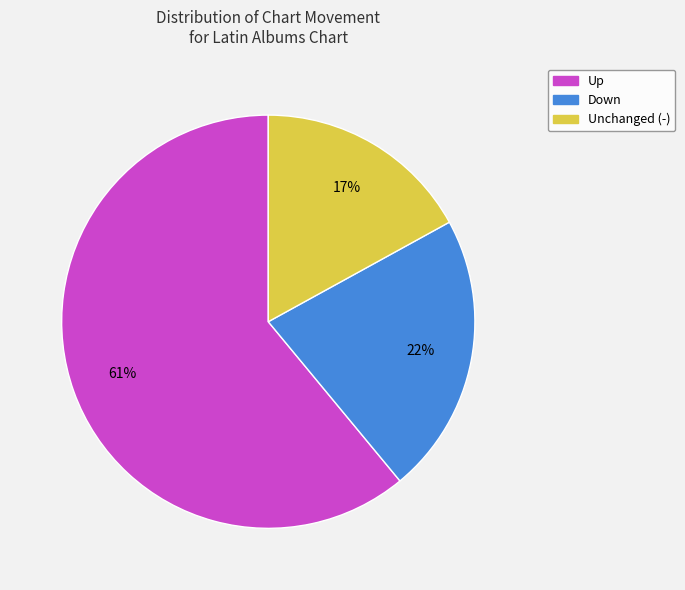

Is there a majority slice in this chart?

Yes